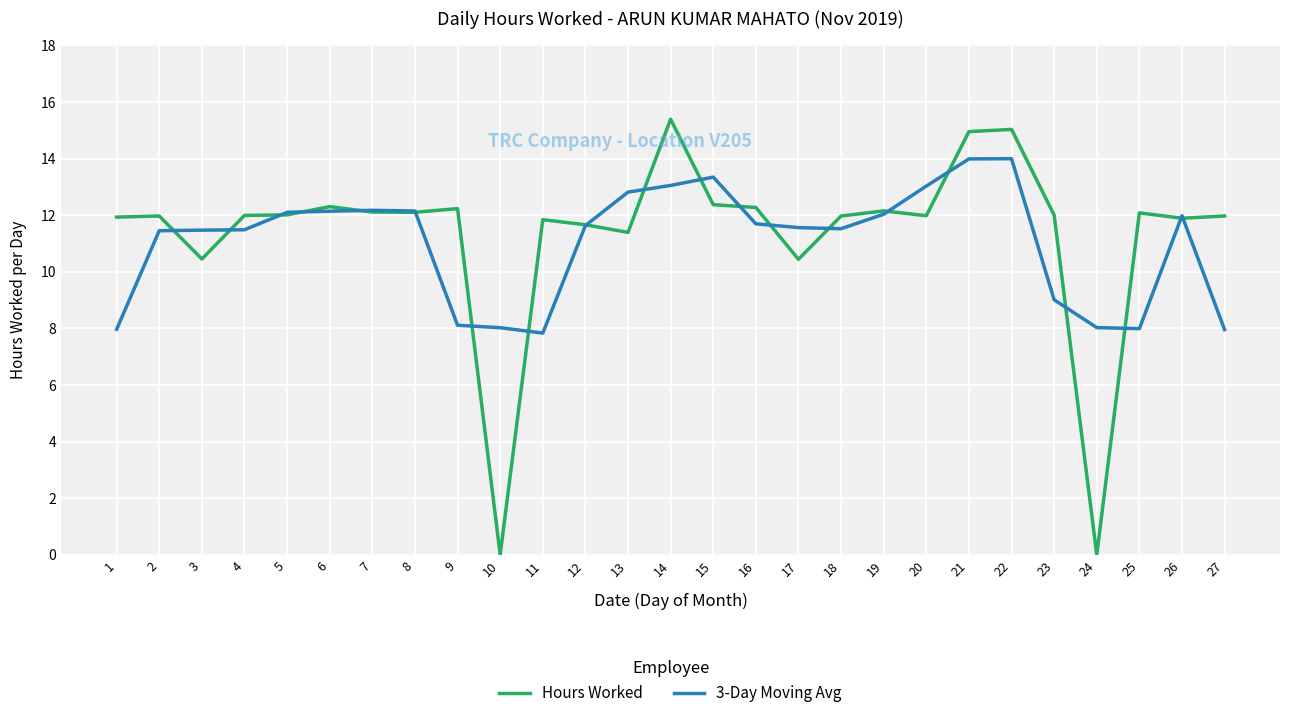

Read the 3-Day Moving Avg value at 18.

11.5